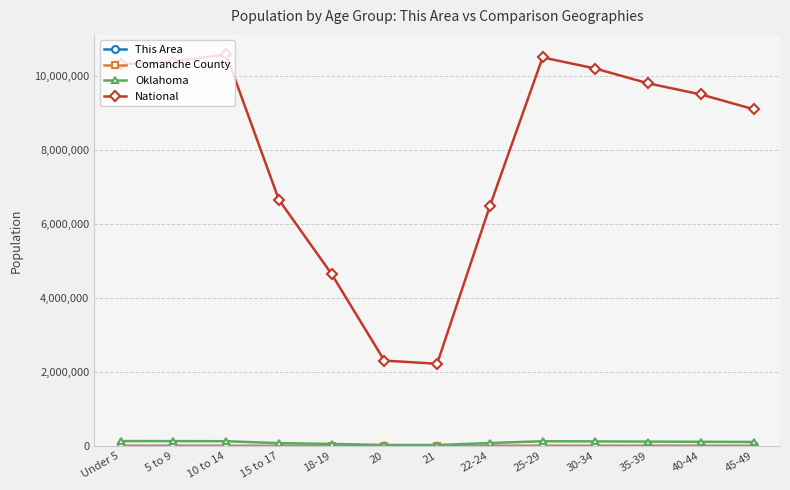

Which series has the largest range (max minus min)?

National